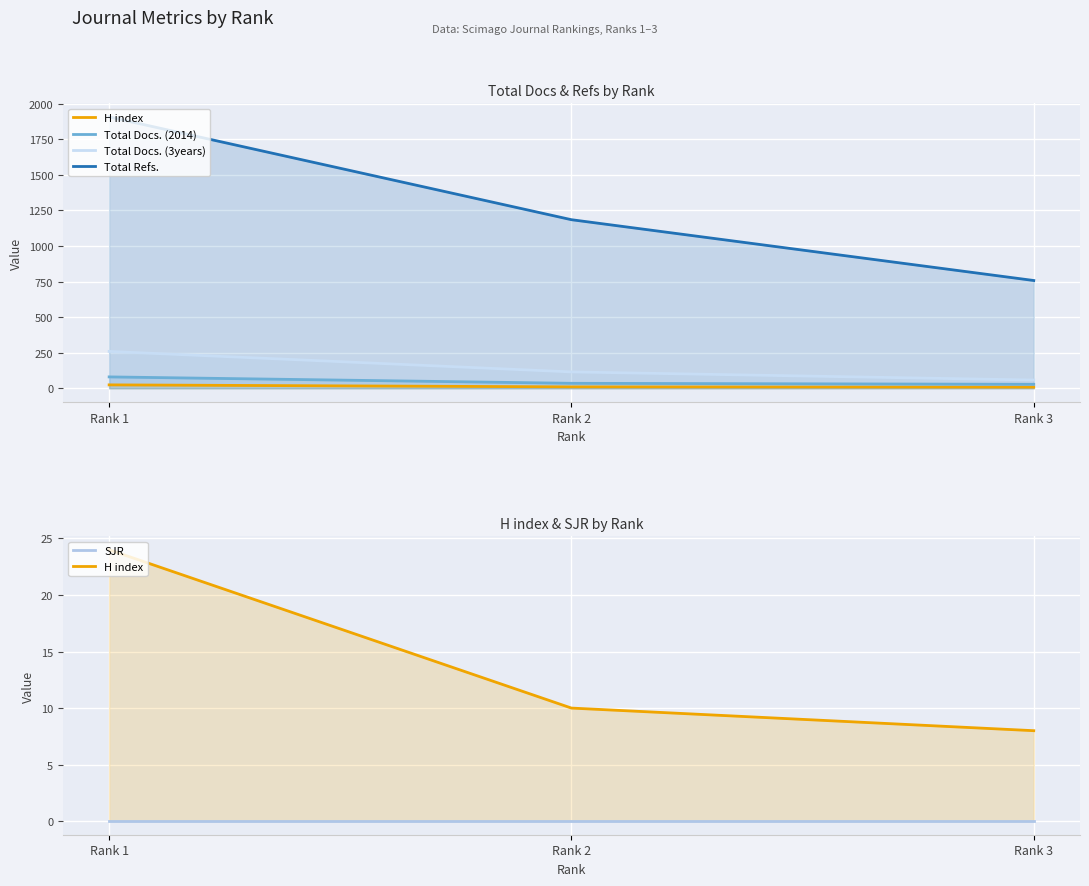

Rank the categories by Total Docs. (2014) value from highest to lowest.

Rank 1, Rank 2, Rank 3